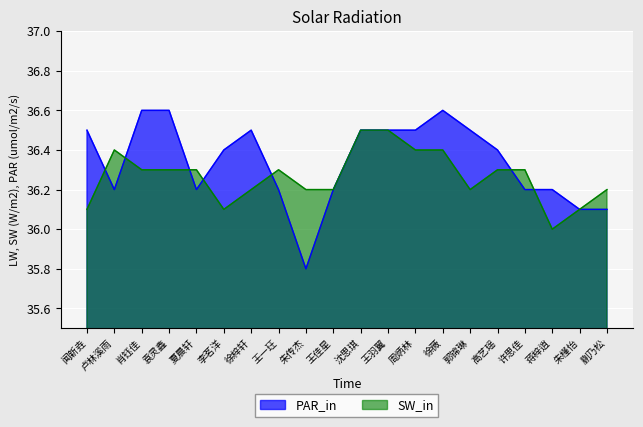

At which label is SW_in closest to 36?

蒋梓逍